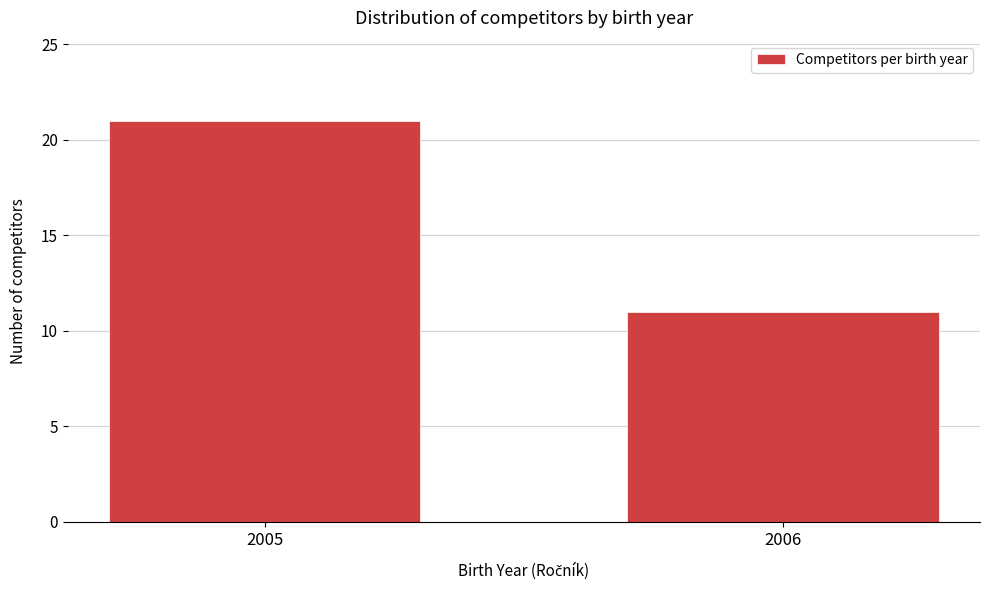

Reading left to right, list all the values displayed in this chart.

2005=21	2006=11